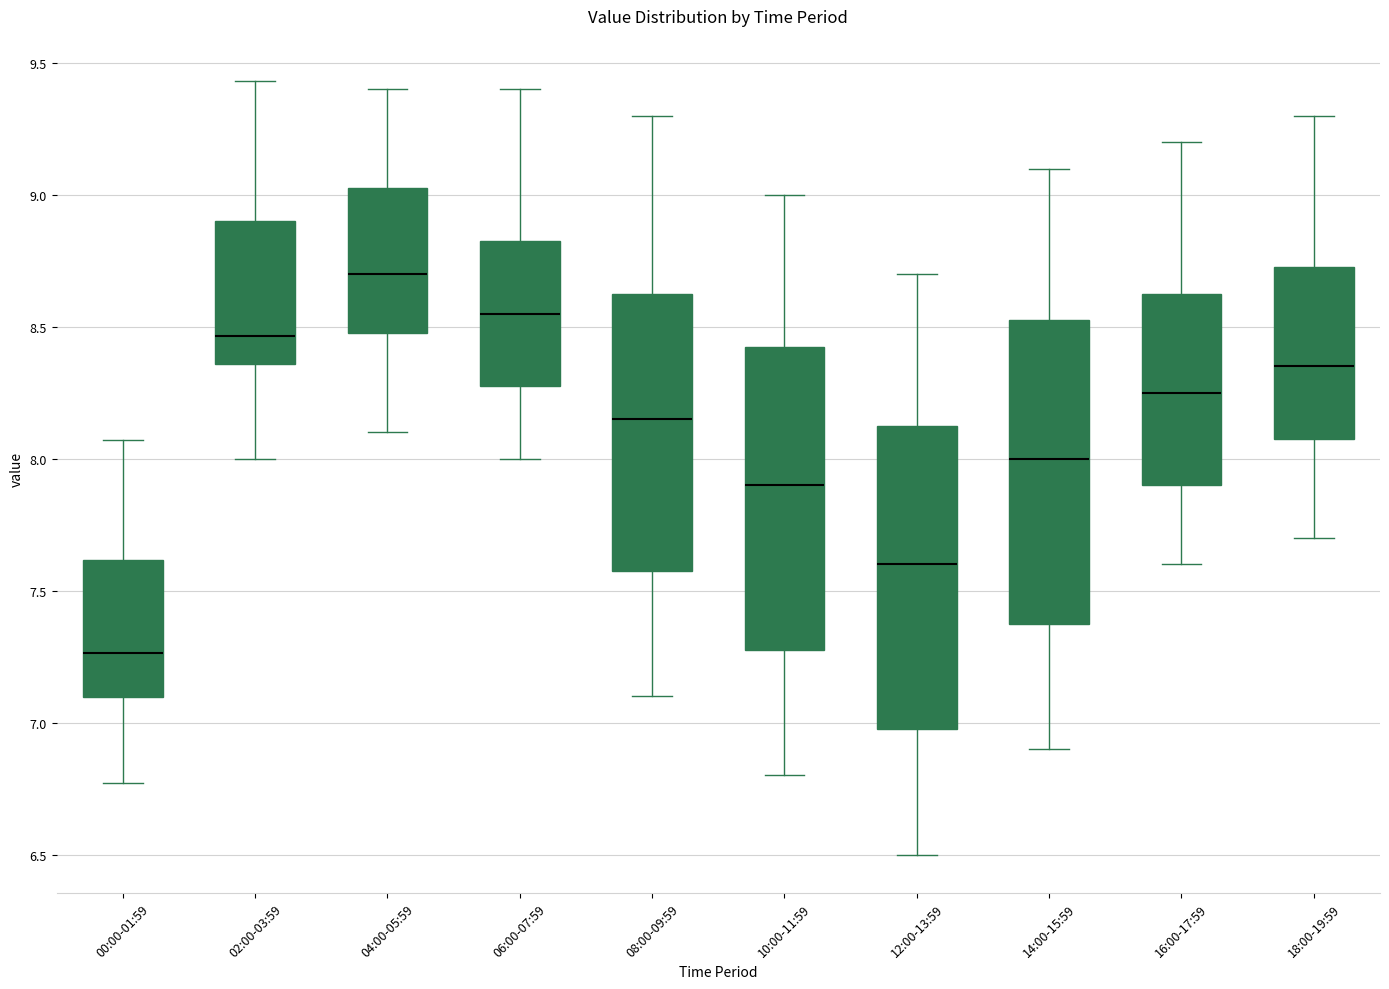

Where does the median line of the box for 18:00-19:59 sit on the y-axis? The values are not printed on the chart, so give them approximately, as read against the axis.

8.35